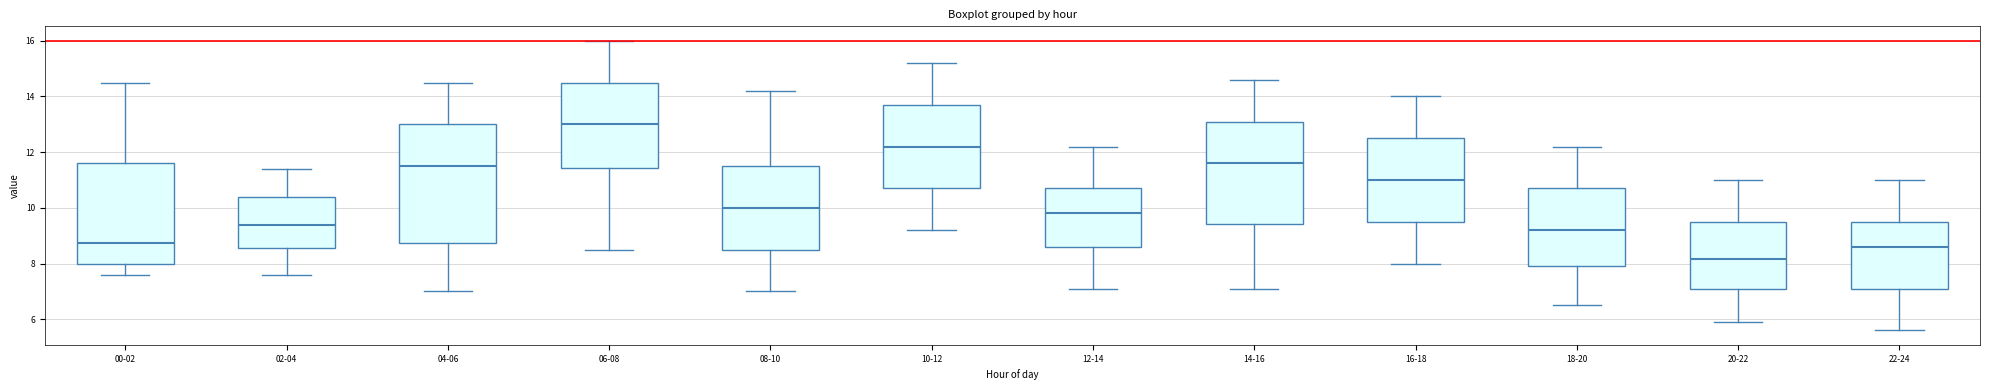

Comparing the boxes themselves (not the whiskers), which one is the tallest?

04-06